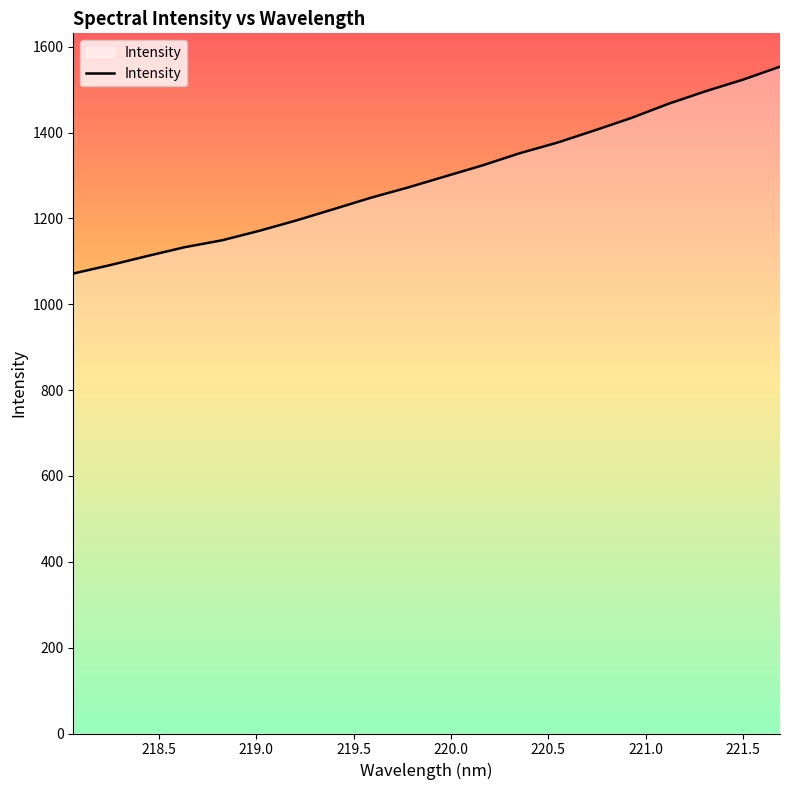

What is the maximum value shown in the chart?

1553.6